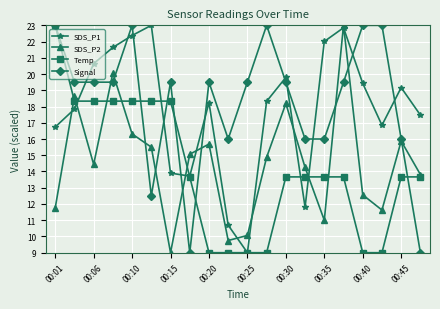

What is the smallest value displayed?

9.0